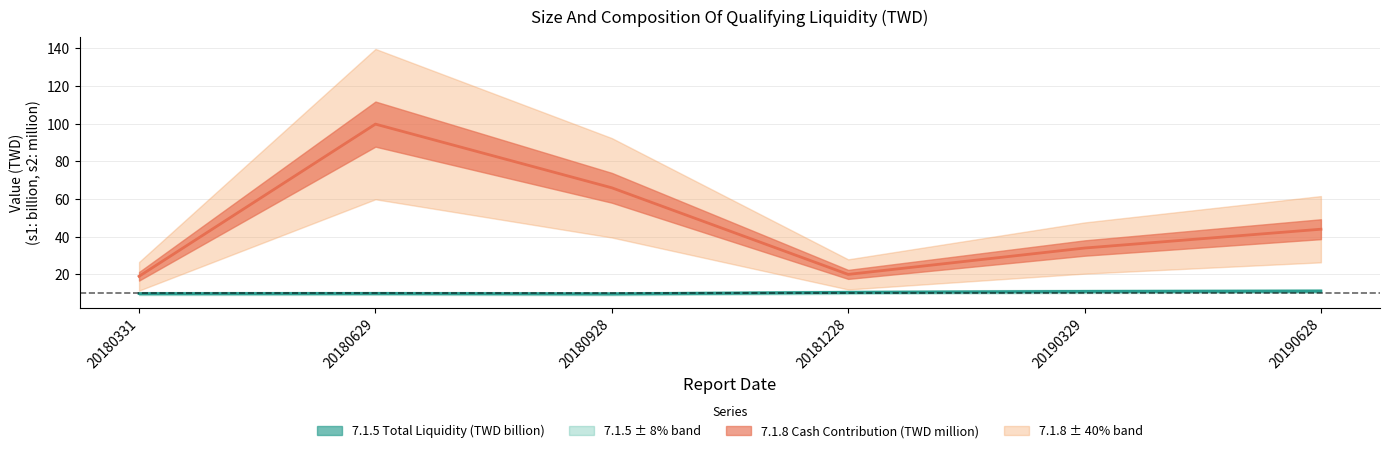

True or false: 7.1.8 and 7.1.5 intersect in this chart.

False